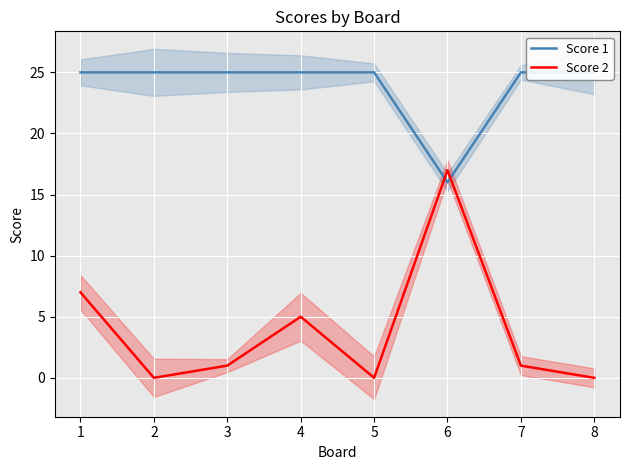

What are all the series names shown in the legend?

Score 1, Score 2